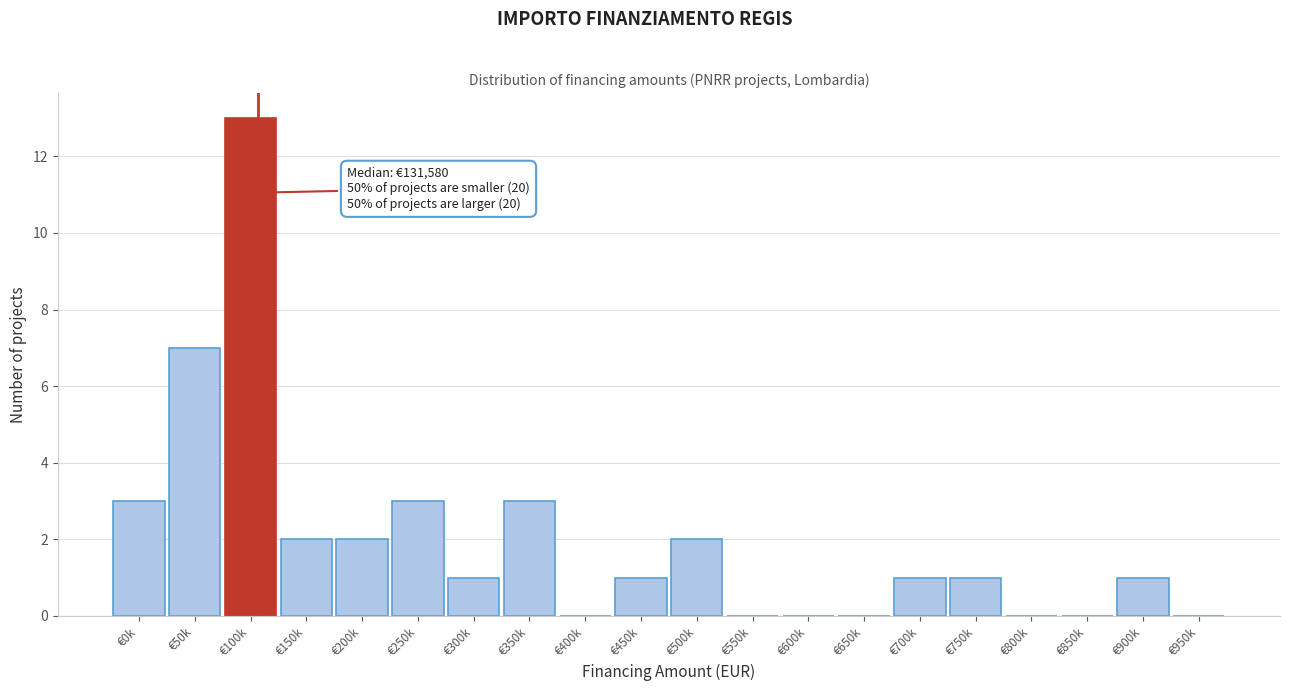

At which category does the chart reach its peak across all series?

€100k